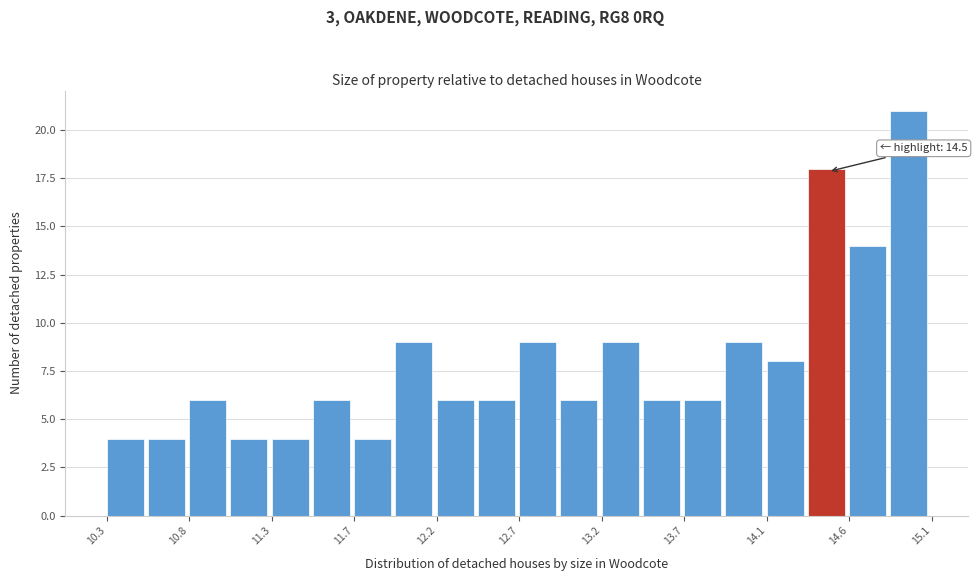

Over which range of the x-axis is the bar tallest?

14.86 to 15.10